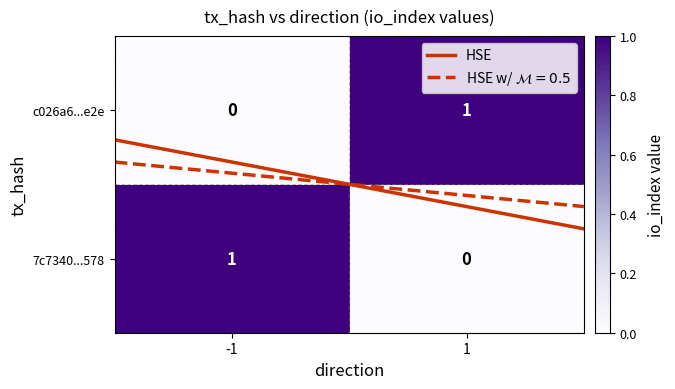

What is the sum of the c026a6a4db44acf341256e575c6d3734225cf2e values at 1 and 0?

1